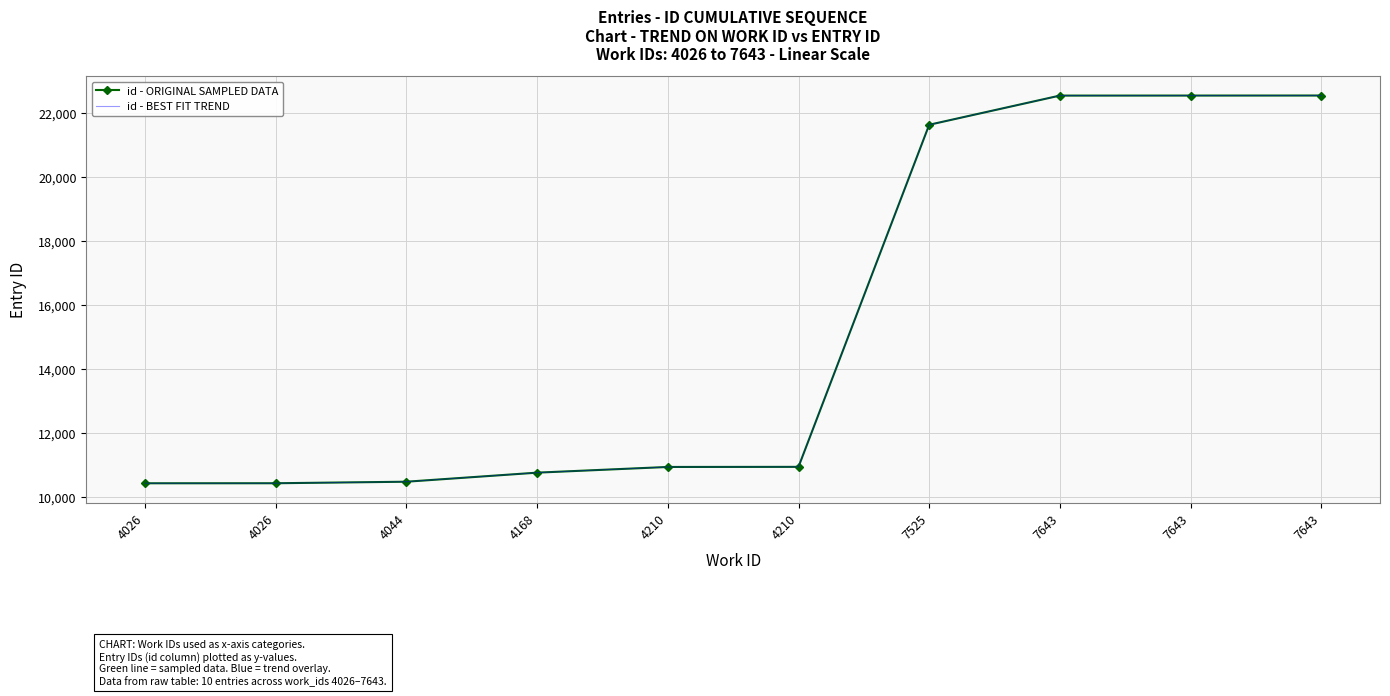

How many categories are shown in the chart?

10